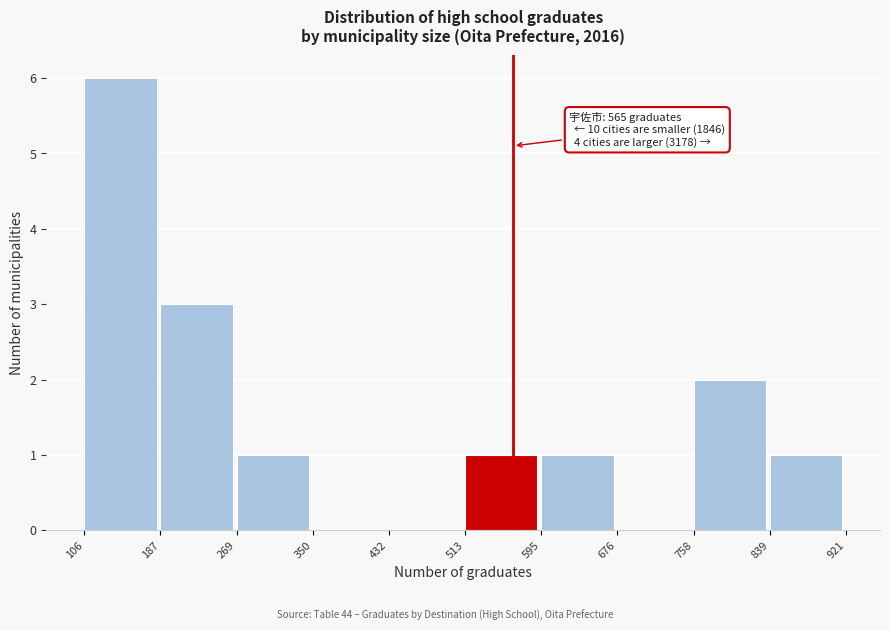

Over which range of the x-axis is the bar tallest?

106 to 187